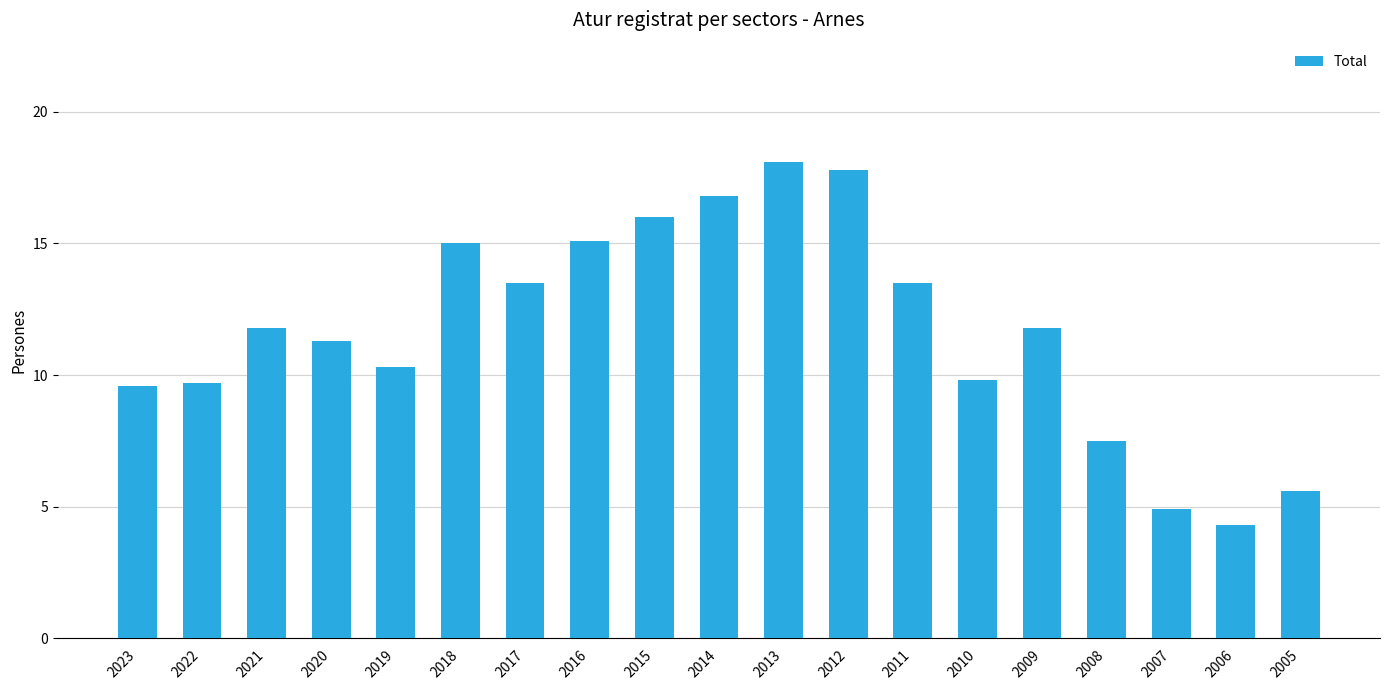

What is the difference between the second highest and minimum values?

13.5